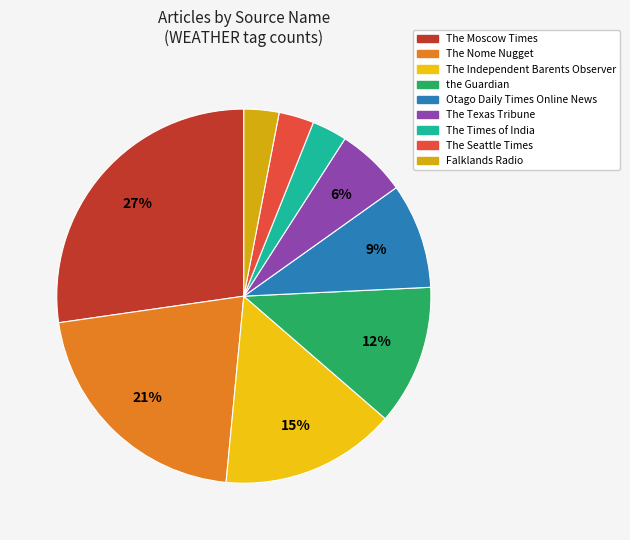

Combined, do The Nome Nugget and The Times of India account for over 50%?

No